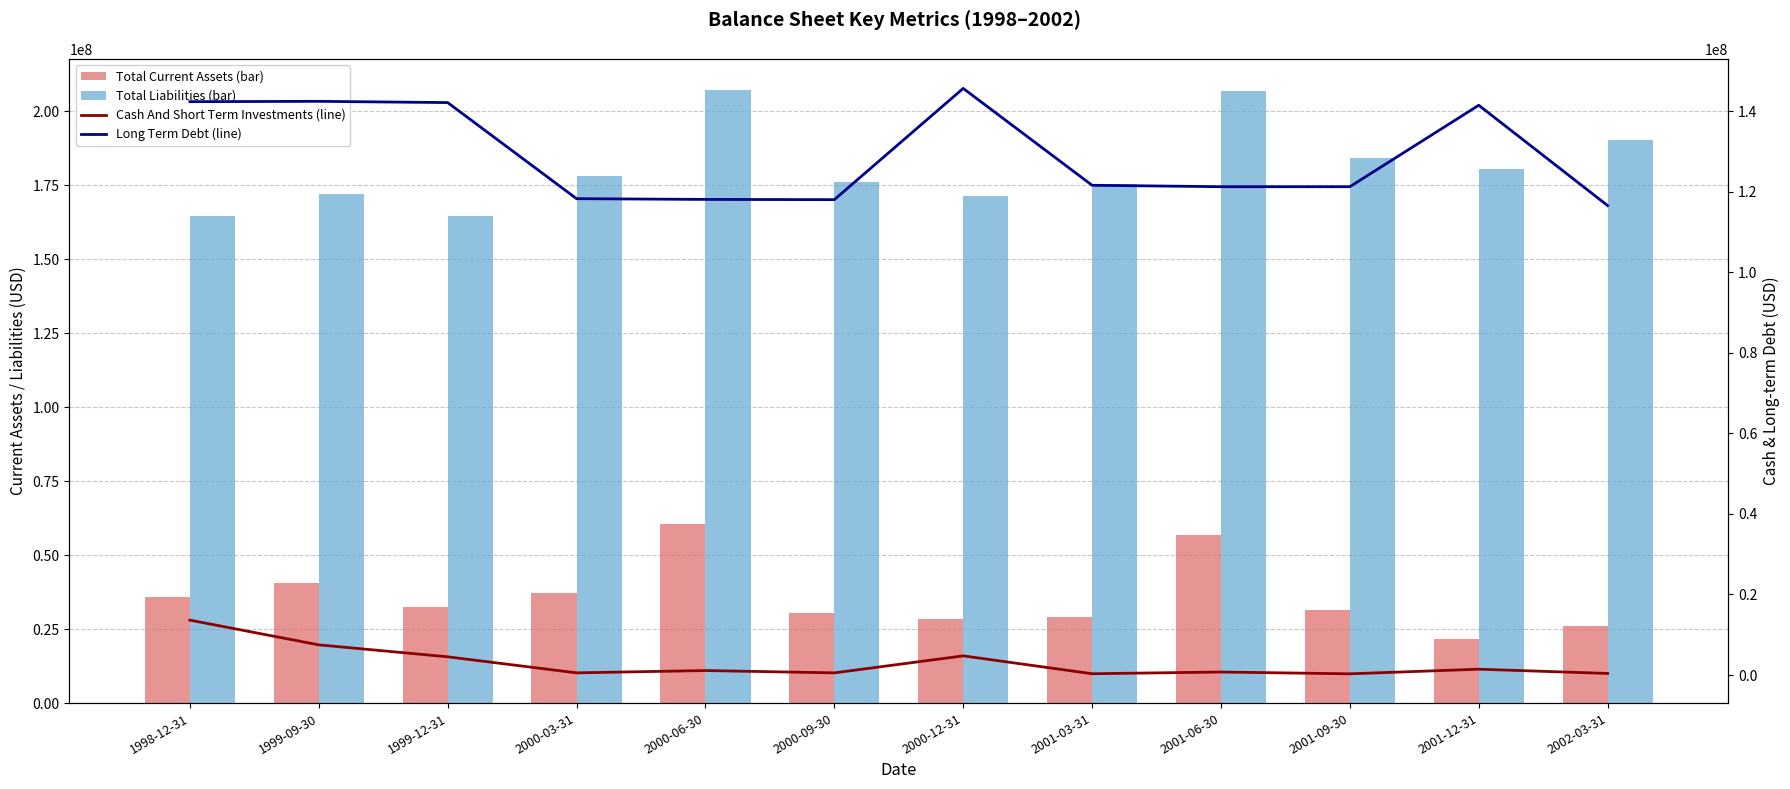

Which label corresponds to the largest value in the chart?

2000-06-30